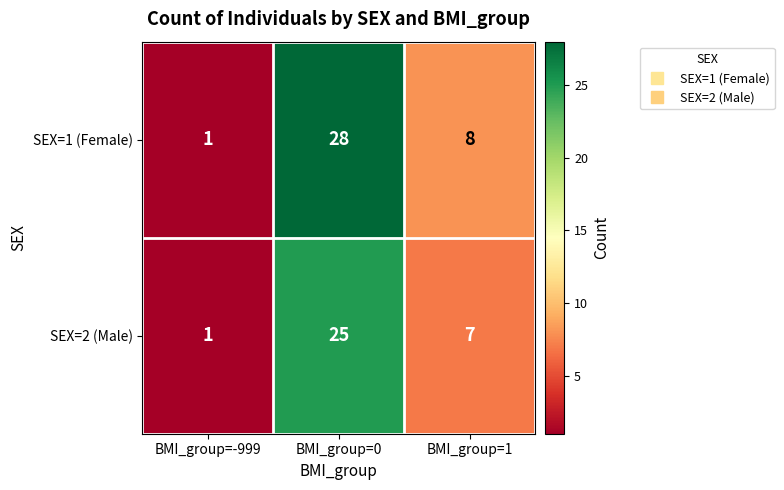

Which series has the widest spread of values?

SEX=1 (Female)